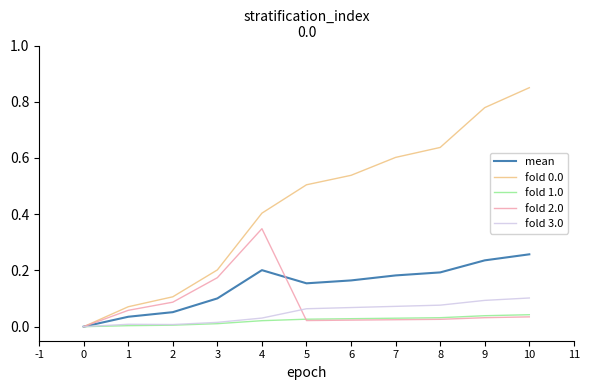

The value of mean at 6 is 0.2. True or false?

True